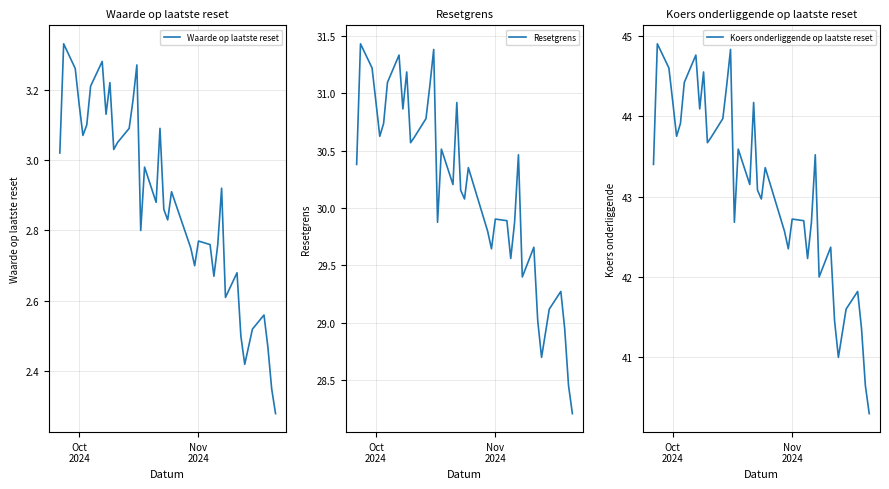

What is the highest value of the Resetgrens series?

31.4